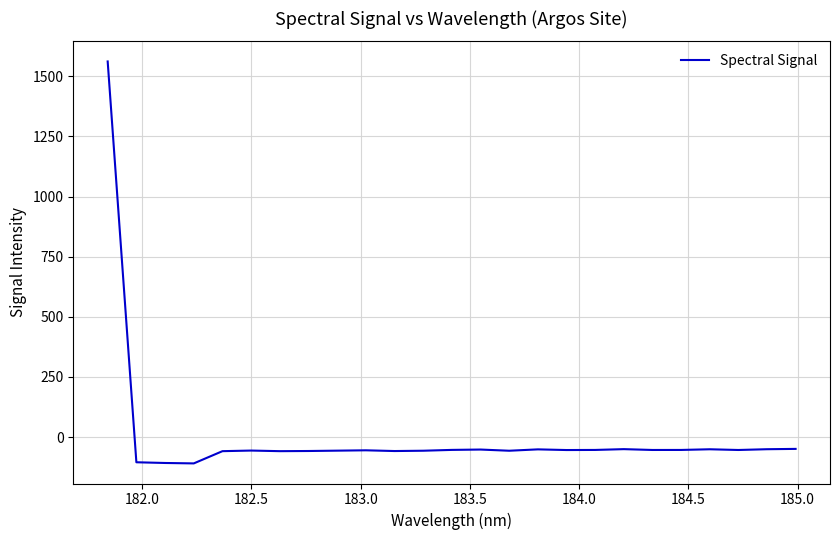

What is the maximum value shown in the chart?

1561.6